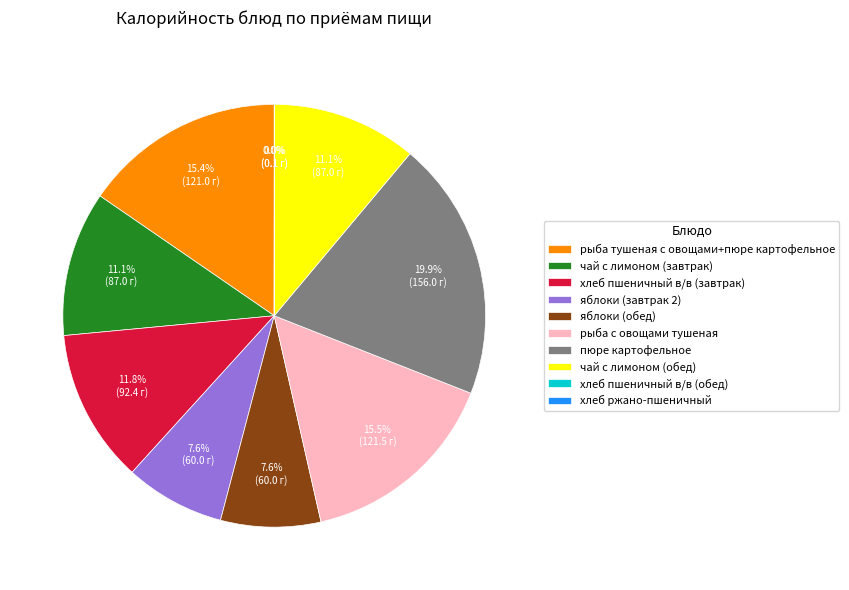

True or false: рыба тушеная с овощами+пюре картофельное accounts for 15% of the total.

True